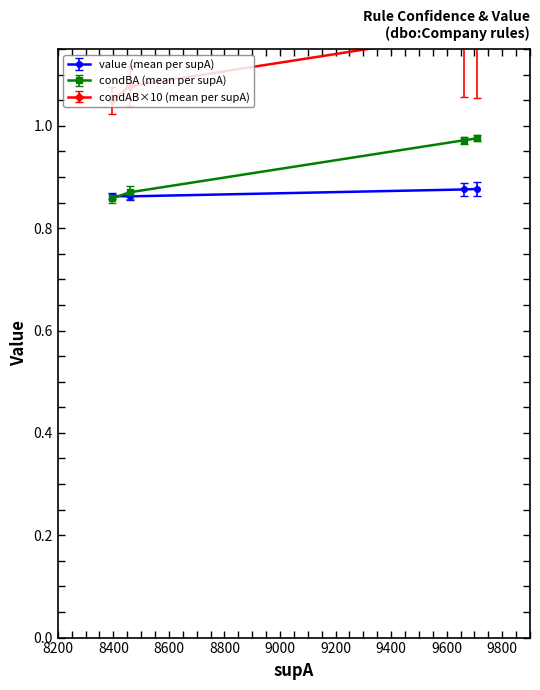

Reading left to right, extract all data points from this chart.

condBA: 0.9	0.9	1.0	1.0
value: 0.9	0.9	0.9	0.9